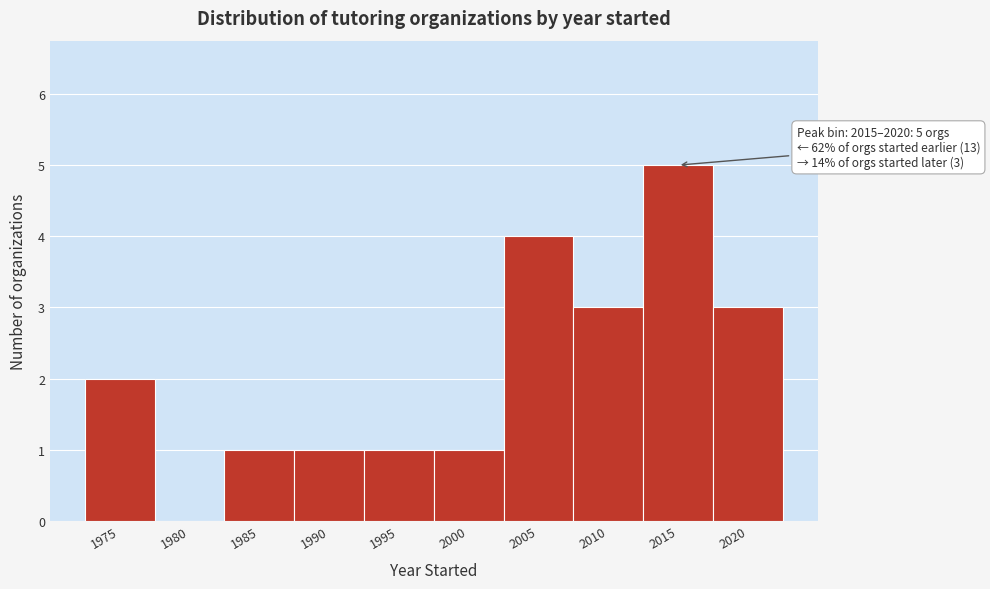

Reading left to right, extract all data points from this chart.

1975=2	1980=0	1985=1	1990=1	1995=1	2000=1	2005=4	2010=3	2015=5	2020=3